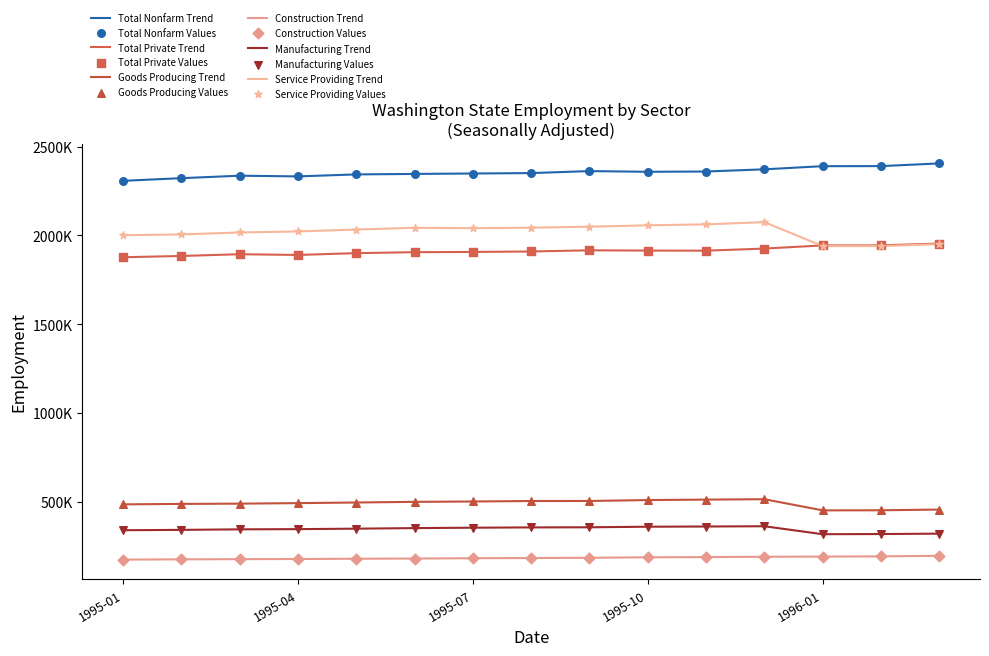

Is this an area chart (filled region under the line)?

No